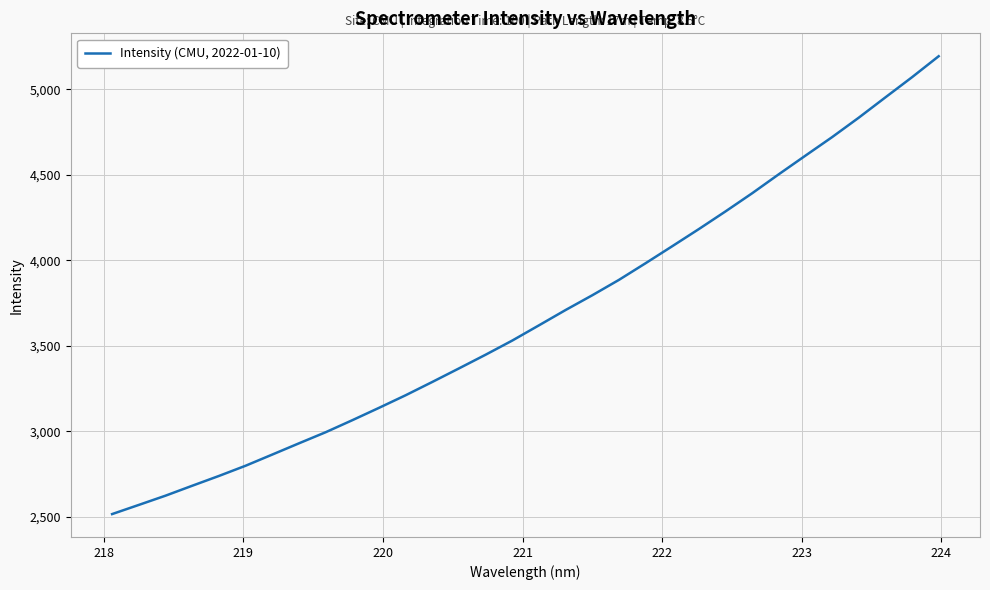

What is the difference between the maximum and minimum values?

2676.9